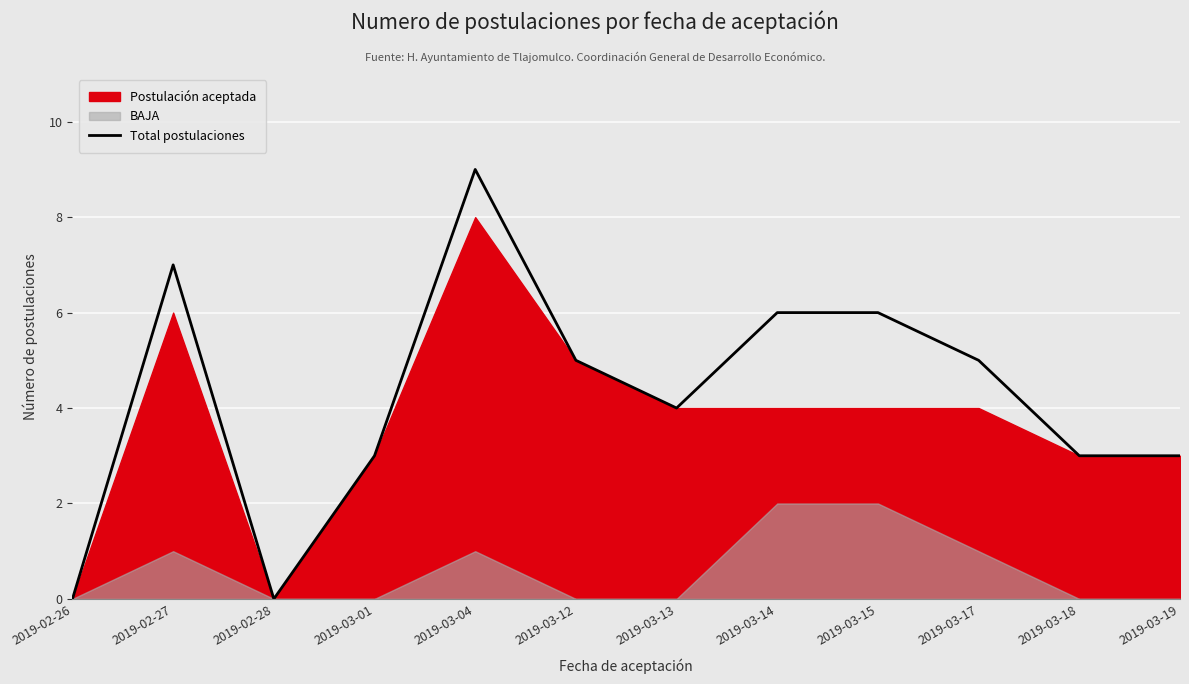

At which category does the chart reach its peak across all series?

2019-03-04